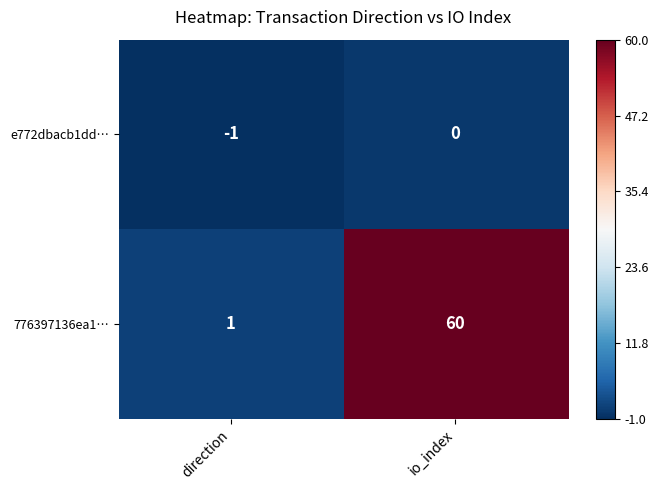

What is the total value across all series at io_index?

60